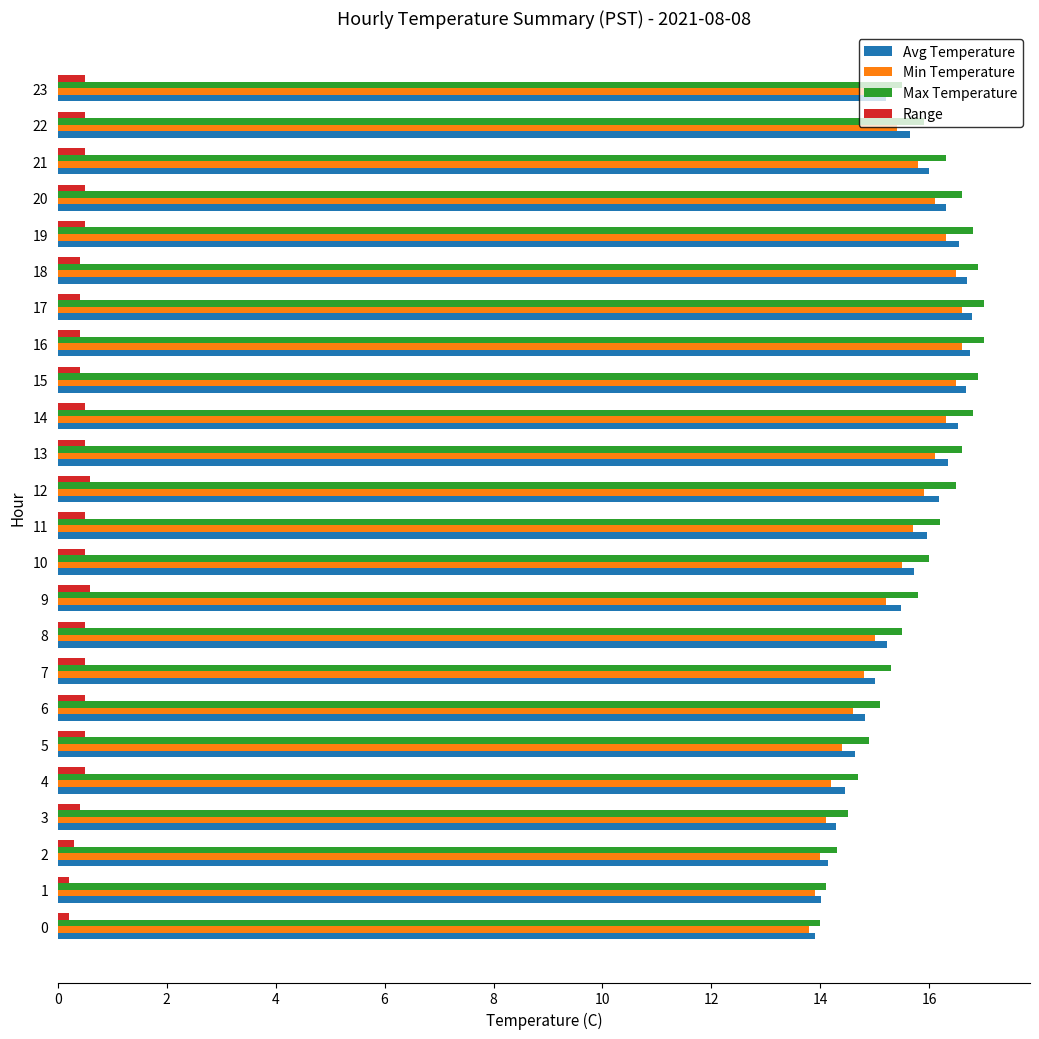

What is the total value across all series at 8?

46.2